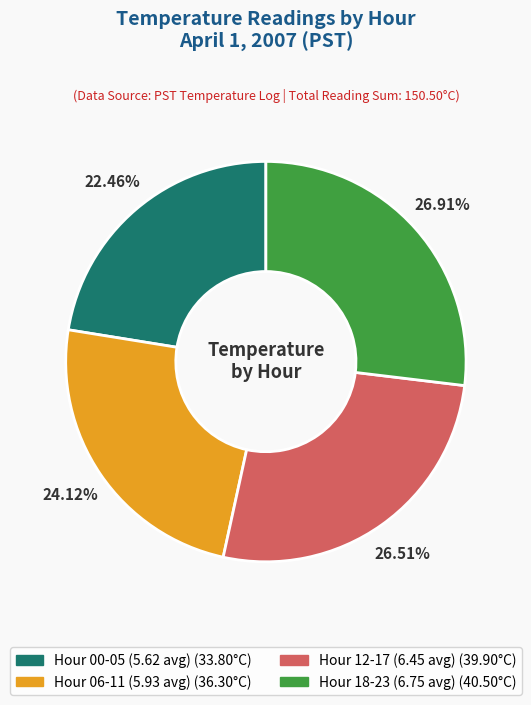

Is there any slice that represents more than half of the pie?

No